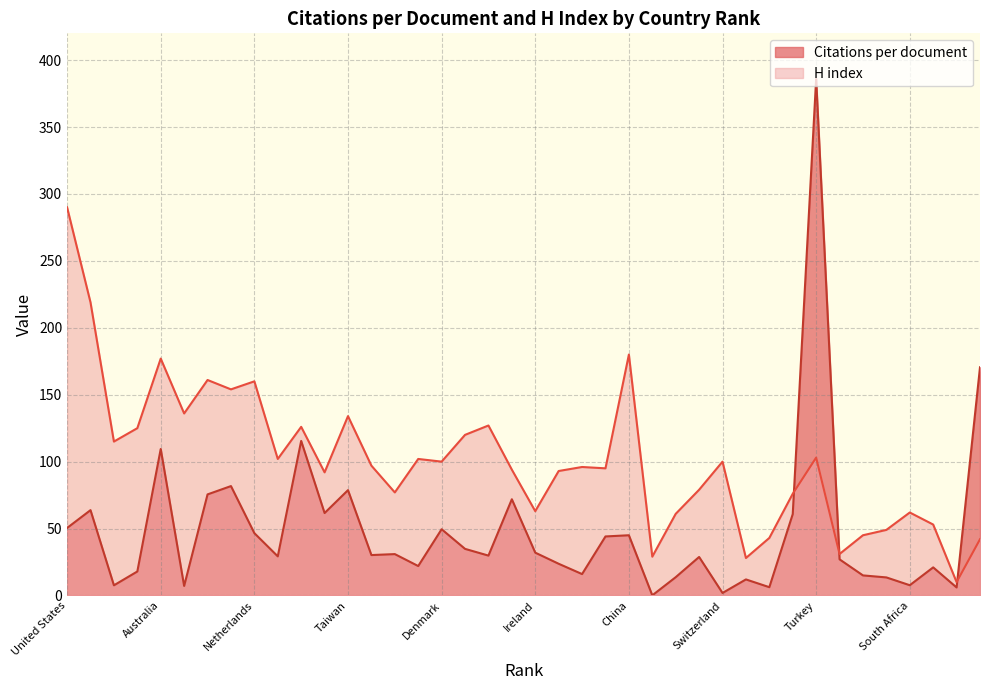

What is the spread (max minus min) of values at Egypt?

30.0